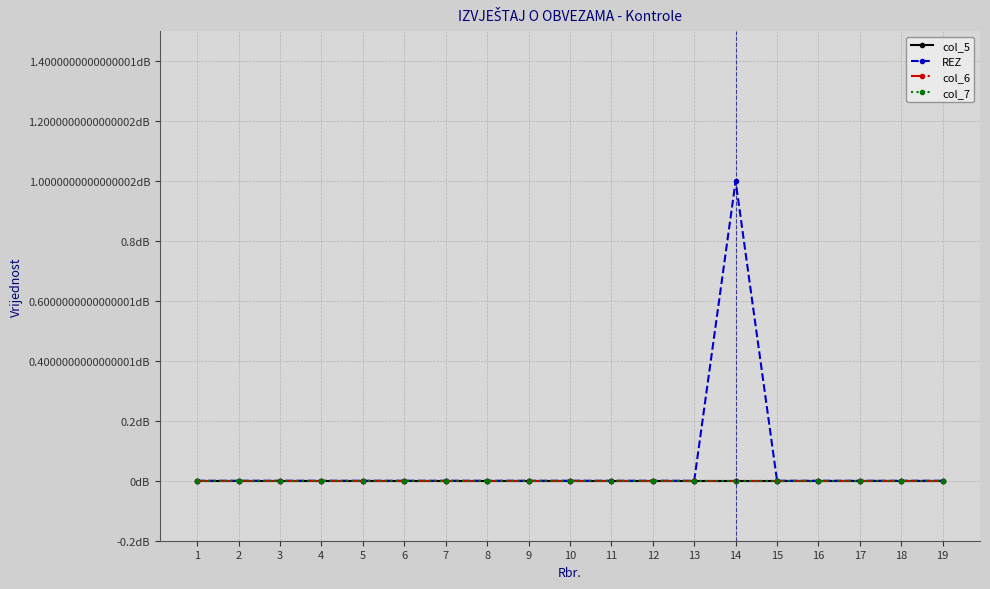

True or false: REZ has a value of -1 at 8.

False